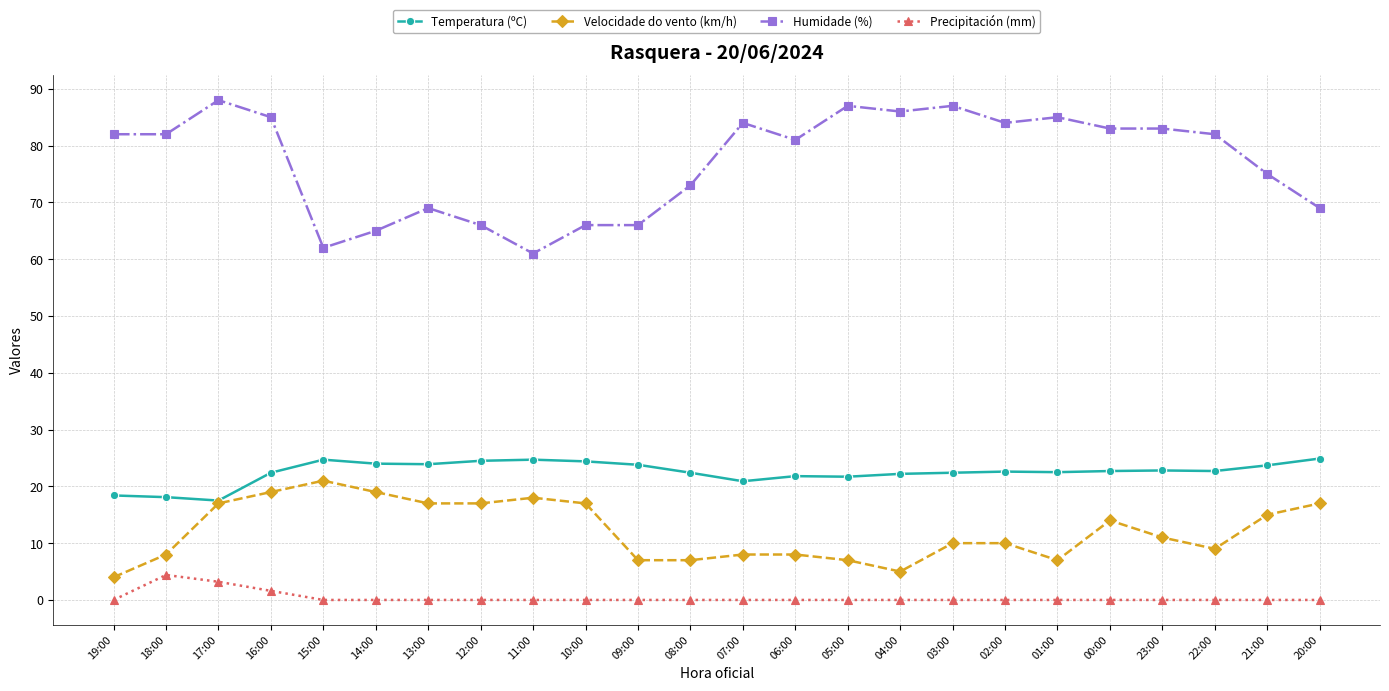

Which series has the largest range (max minus min)?

Humidade (%)